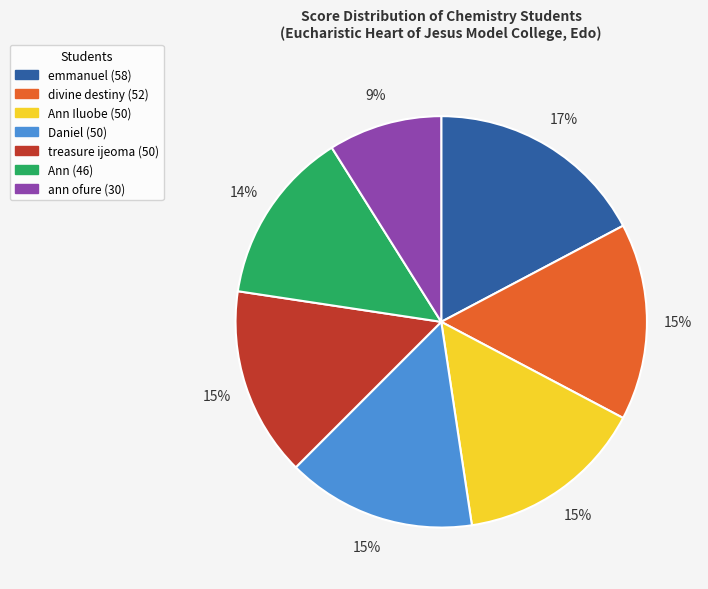

Is there a majority slice in this chart?

No